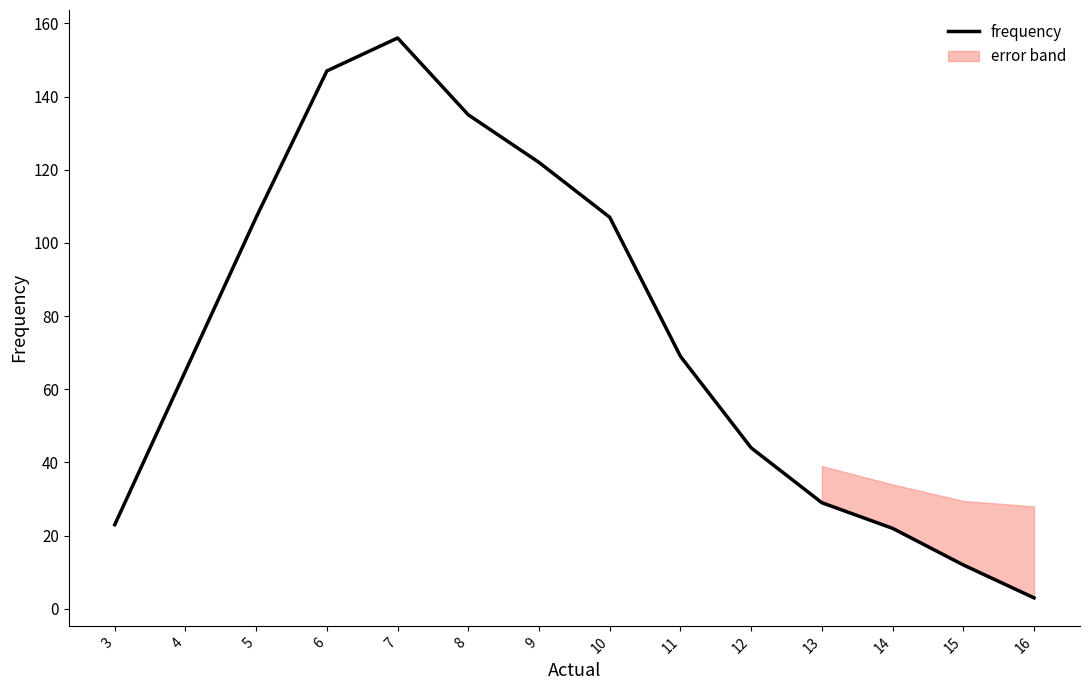

List the labels in order of value, largest first.

7, 6, 8, 9, 5, 10, 11, 4, 12, 13, 3, 14, 15, 16